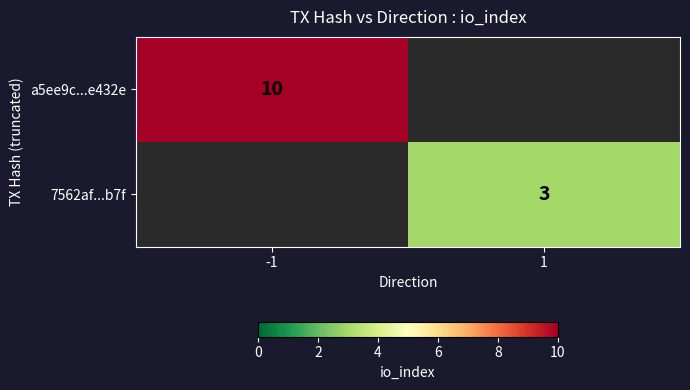

At how many categories does at least one series exceed 5?

1